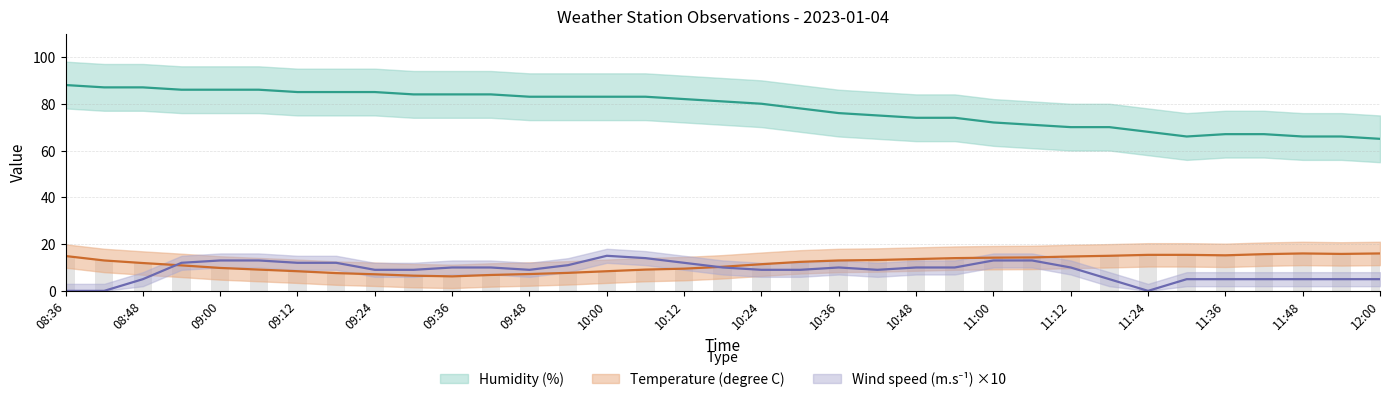

At which category is the sum across all series the highest?

08:36